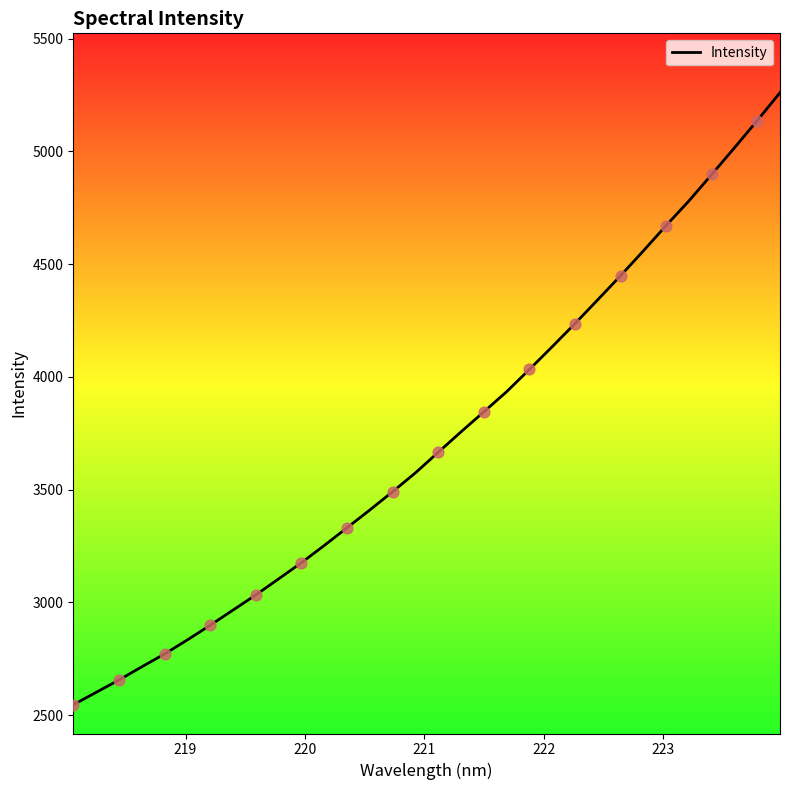

What is the smallest value displayed?

2546.0